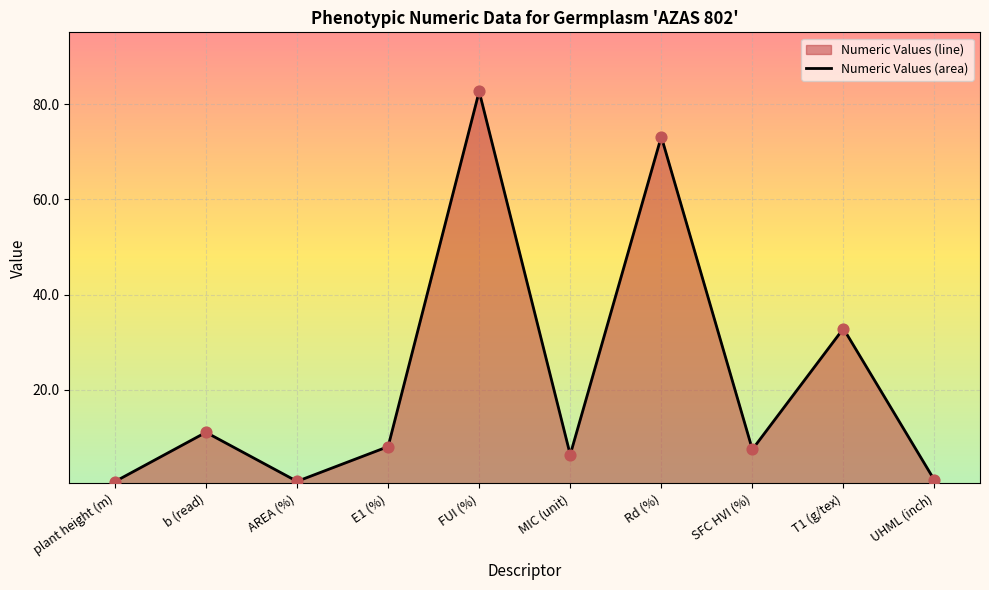

What is the change in value from MIC (unit) to T1 (g/tex)?

+26.5